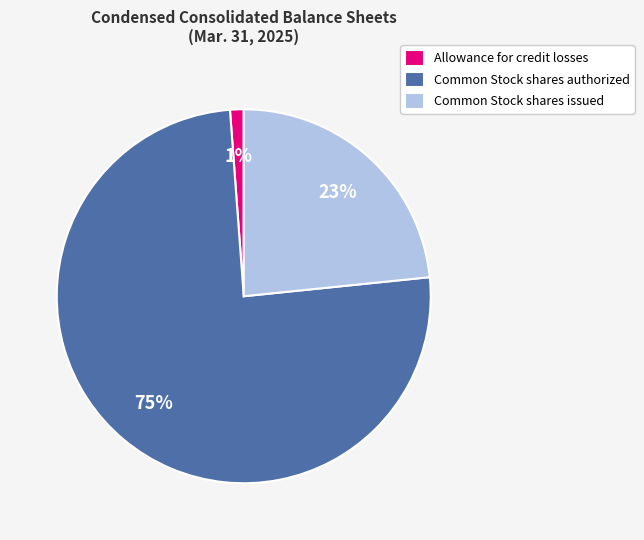

True or false: Common Stock shares issued accounts for 23% of the total.

True